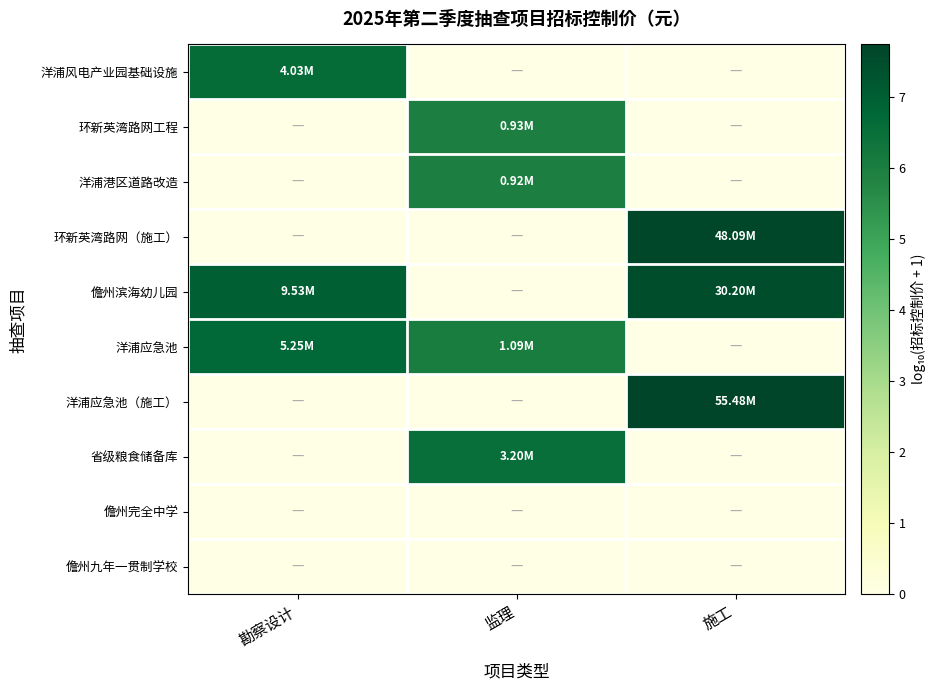

Reading left to right, transcribe all the data shown in this chart.

洋浦风电产业园基础设施: 勘察设计=6.6	监理=0.0	施工=0.0
环新英湾路网工程: 勘察设计=0.0	监理=6.0	施工=0.0
洋浦港区道路改造: 勘察设计=0.0	监理=6.0	施工=0.0
环新英湾路网（施工）: 勘察设计=0.0	监理=0.0	施工=7.7
儋州滨海幼儿园: 勘察设计=7.0	监理=0.0	施工=7.5
洋浦应急池: 勘察设计=6.7	监理=6.0	施工=0.0
洋浦应急池（施工）: 勘察设计=0.0	监理=0.0	施工=7.7
省级粮食储备库: 勘察设计=0.0	监理=6.5	施工=0.0
儋州完全中学: 勘察设计=0.0	监理=0.0	施工=0.0
儋州九年一贯制学校: 勘察设计=0.0	监理=0.0	施工=0.0